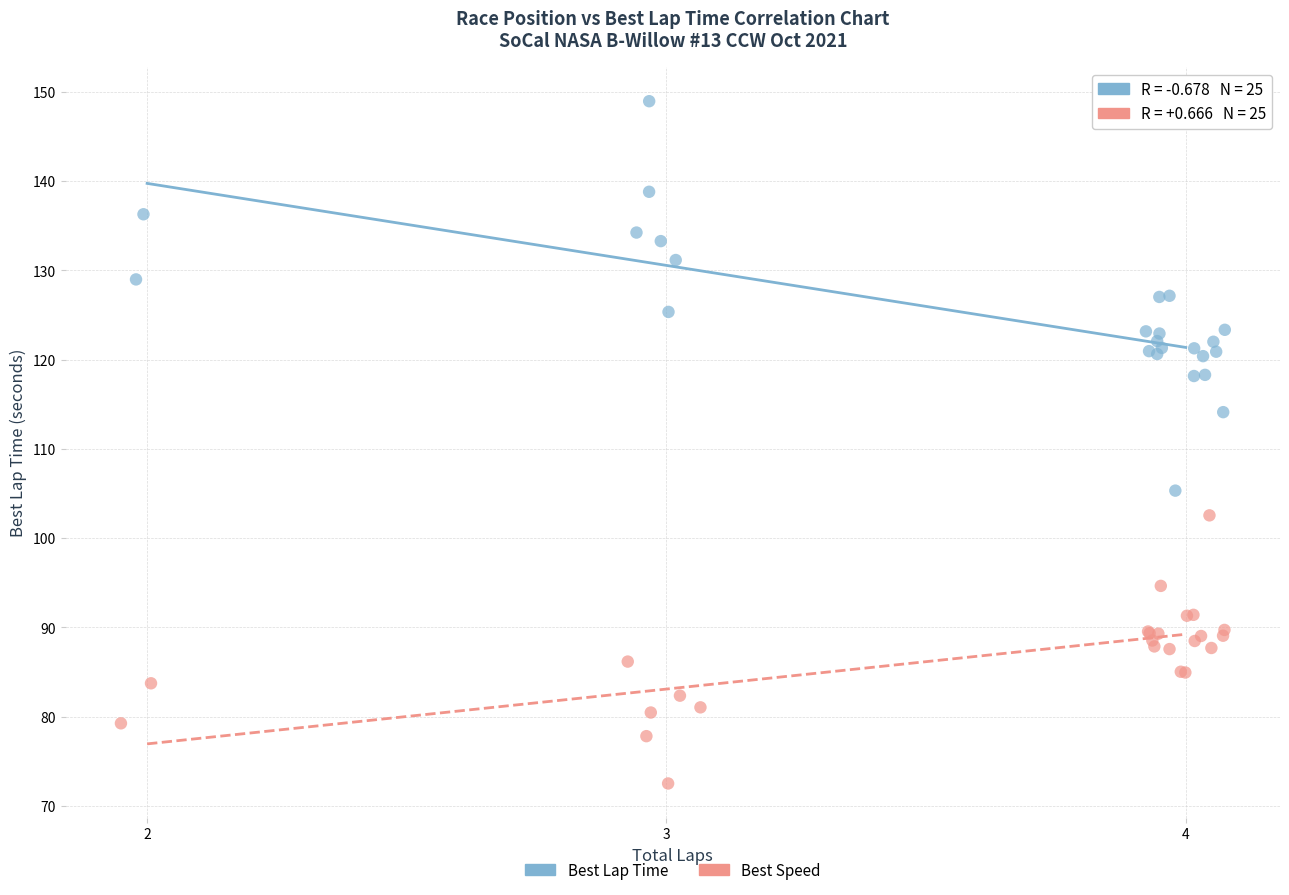

Which series contains the highest Y value?

Best Lap Time